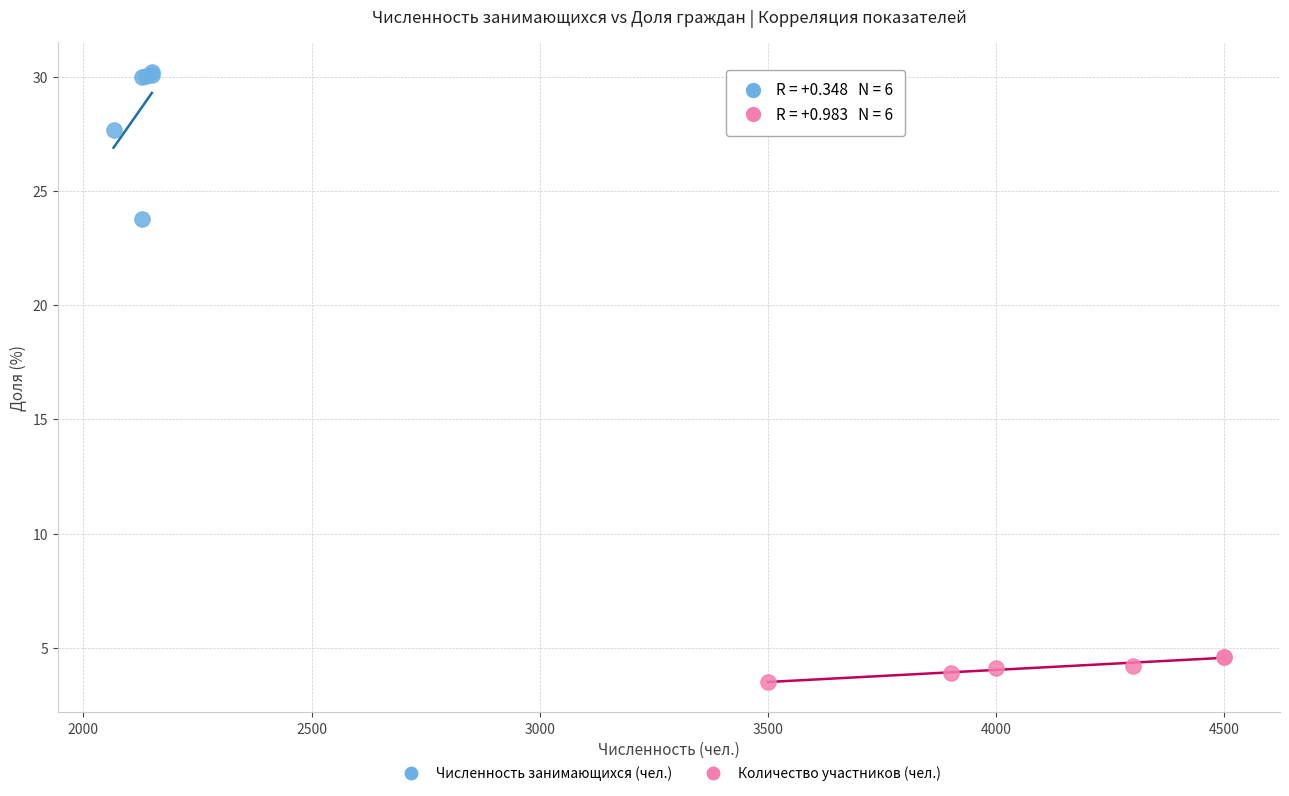

Which series contains the lowest Y value?

Количество участников (чел.)